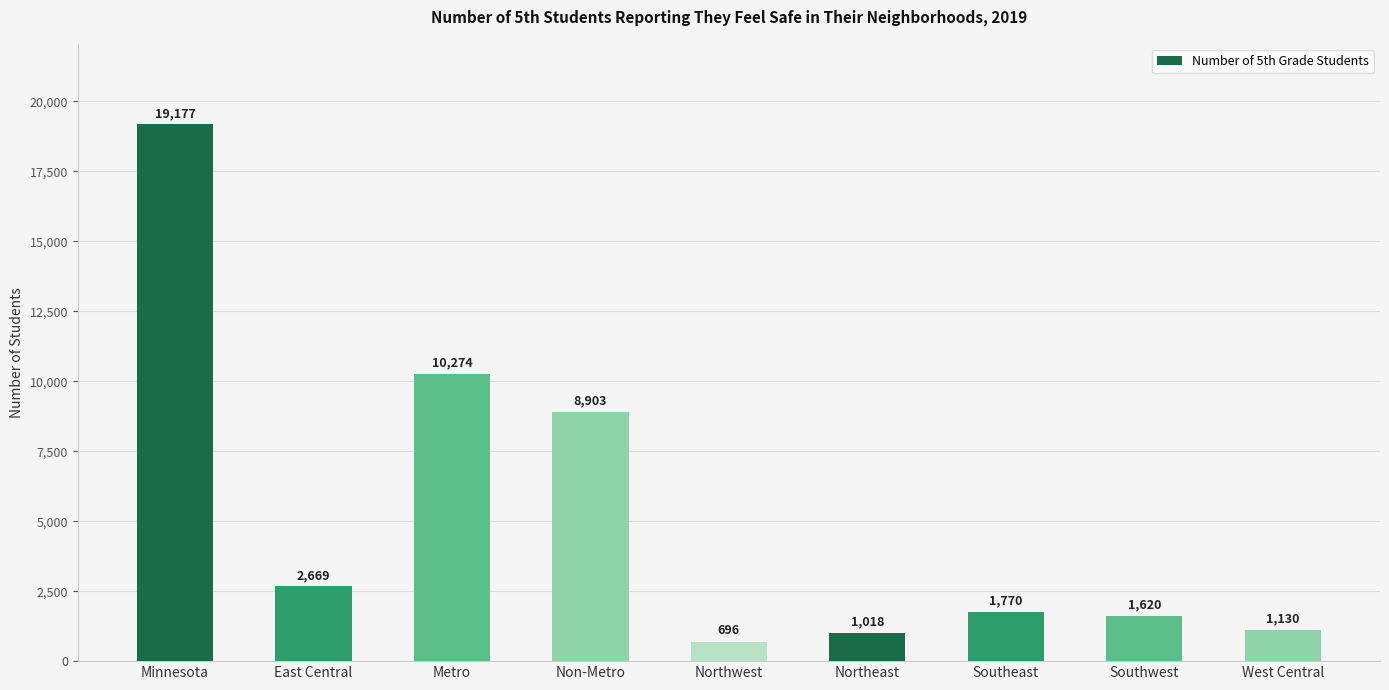

How many data points are less than 1770?

4